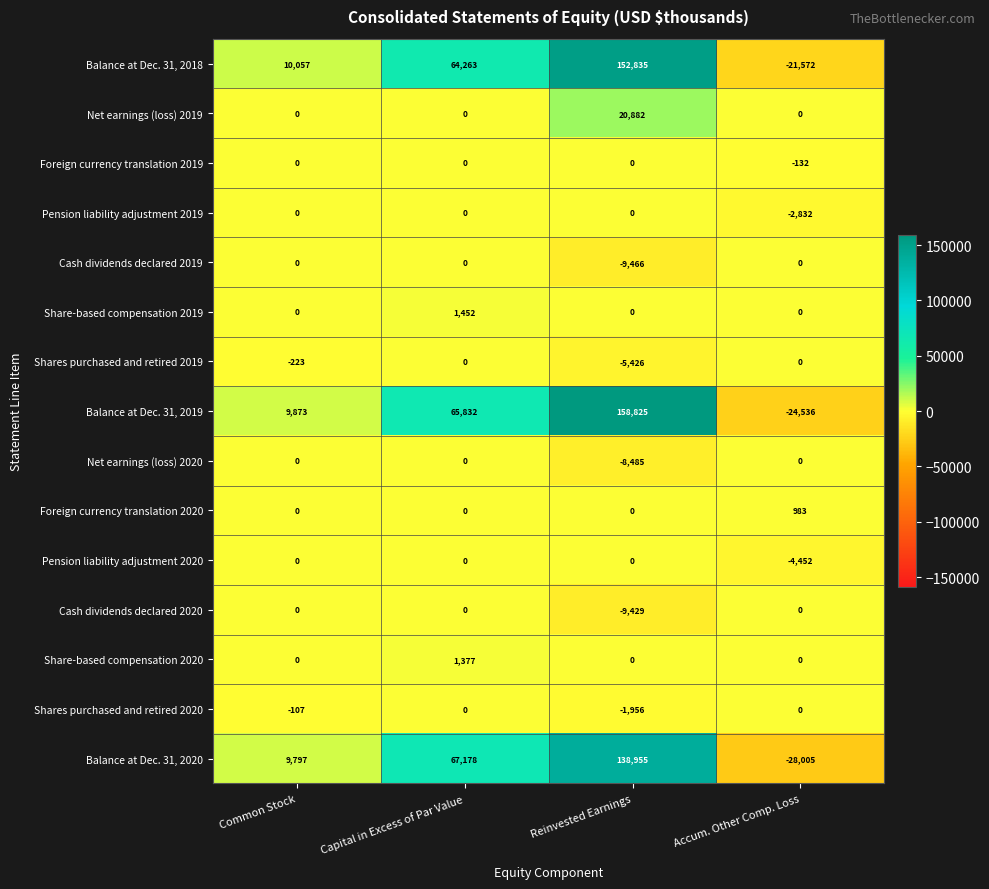

The Share-based compensation 2020 series shows 2286 at Capital in Excess of Par Value. True or false?

False